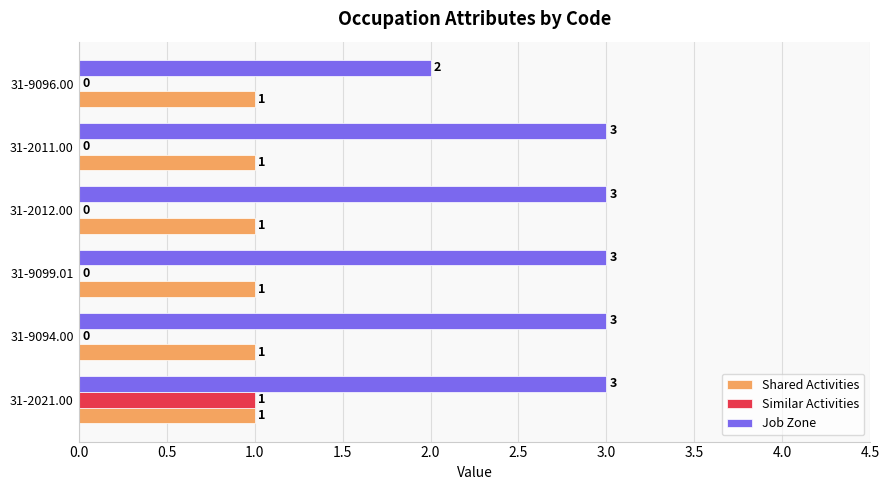

At which category is the sum across all series the highest?

31-2021.00